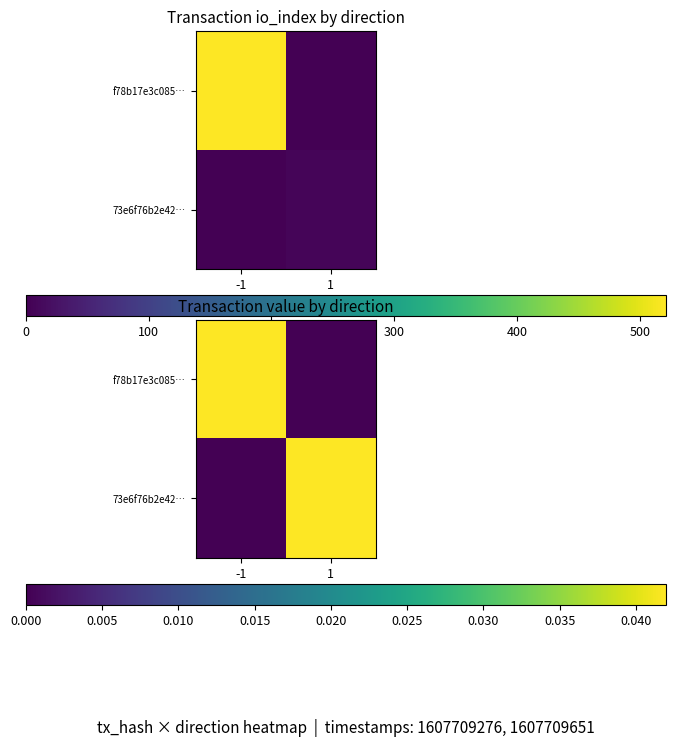

Which series changed the most between -1 and 1?

f78b17e3c085…